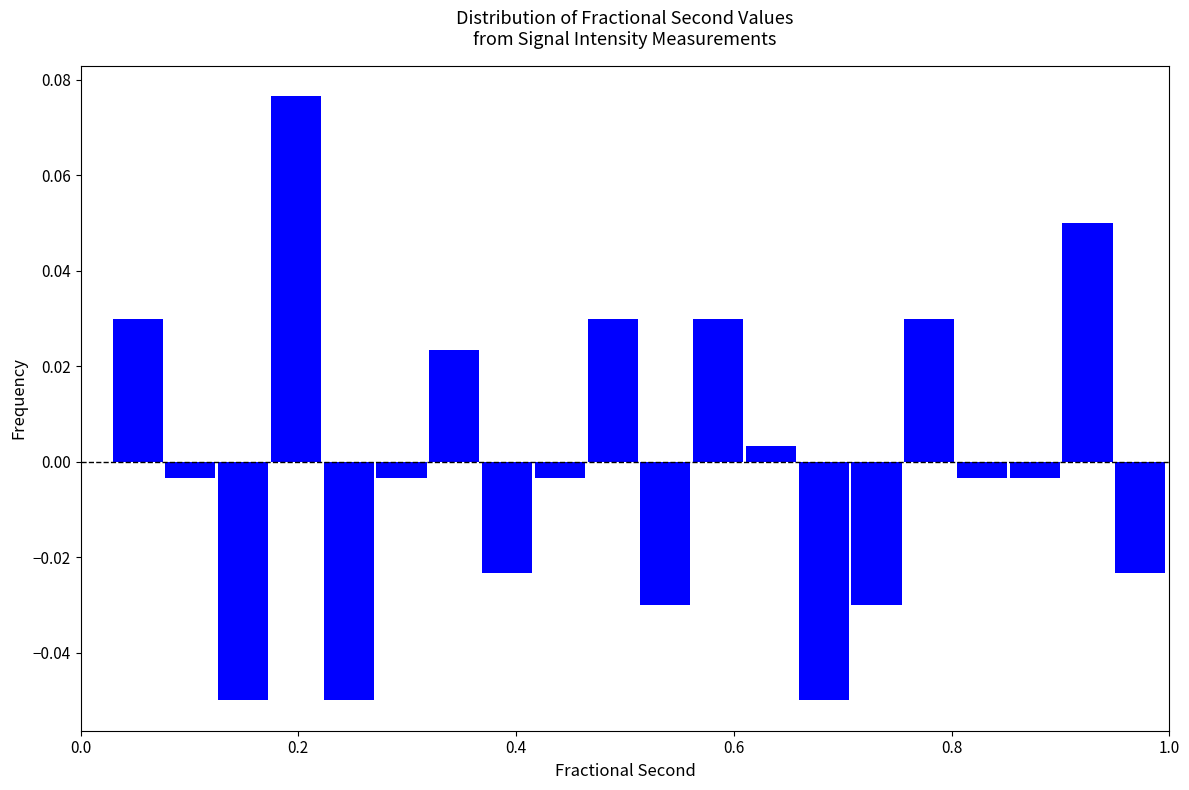

Around what value on the x-axis is the tallest bar? Give the approximate position of its centre, as read against the axis.

0.20